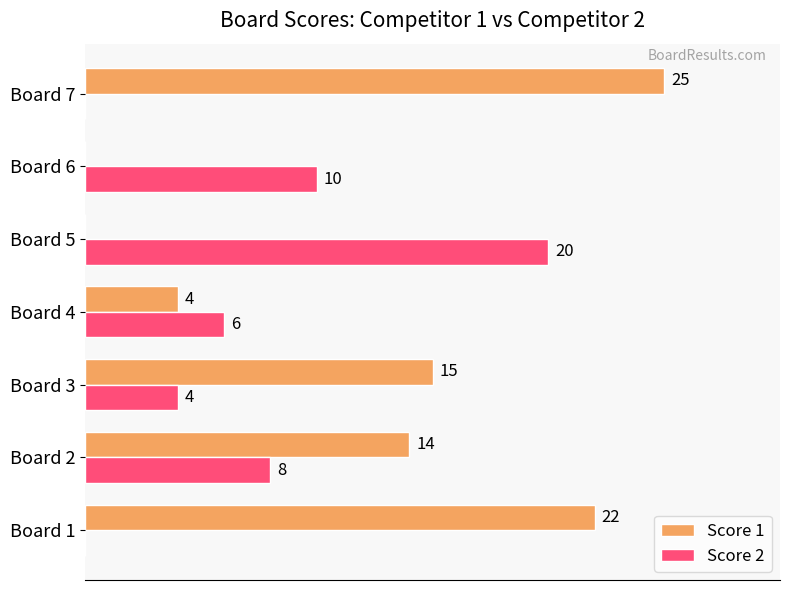

Which series changed the most between Board 2 and Board 4?

Score 1